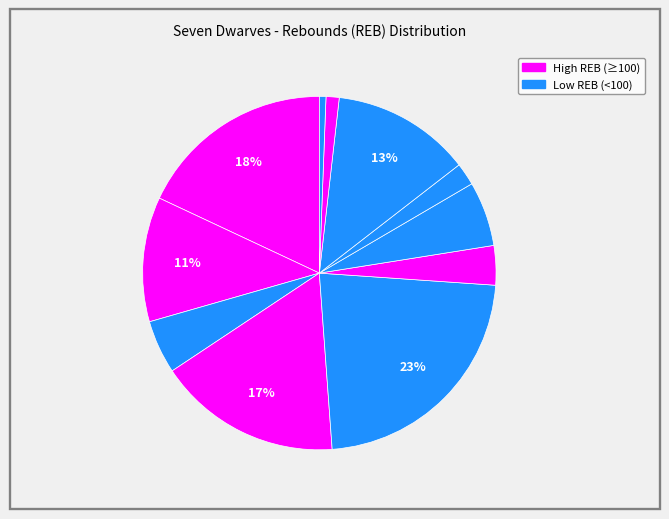

Is there any slice that represents more than half of the pie?

No